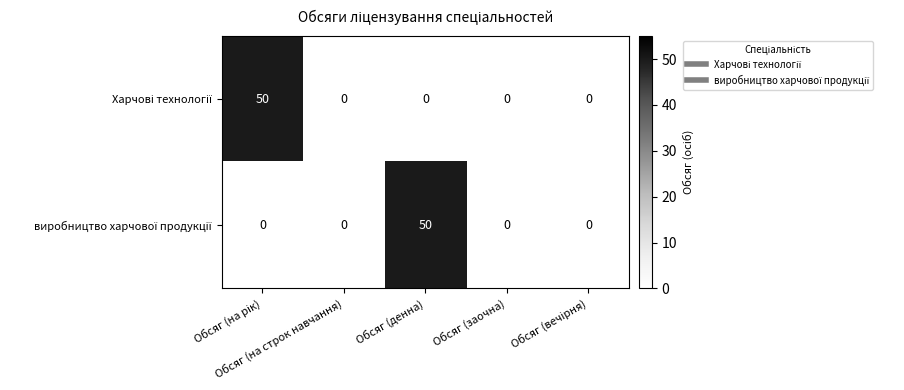

What is the greatest value displayed?

50